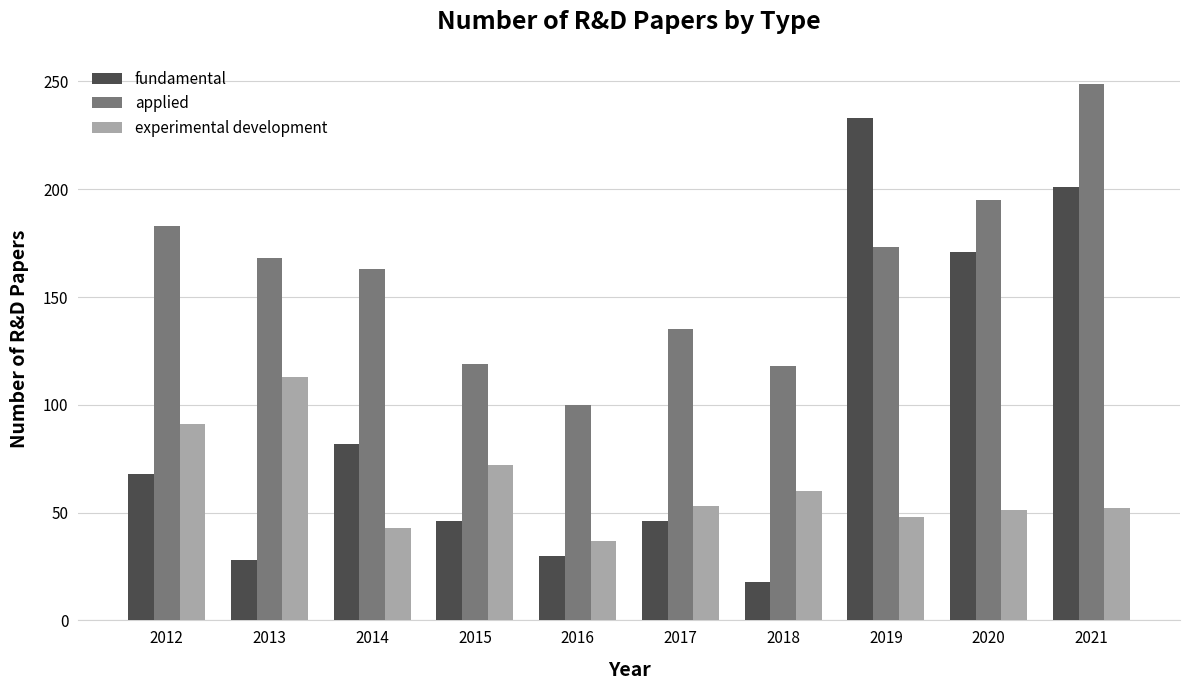

Which series has the largest total across all categories?

applied